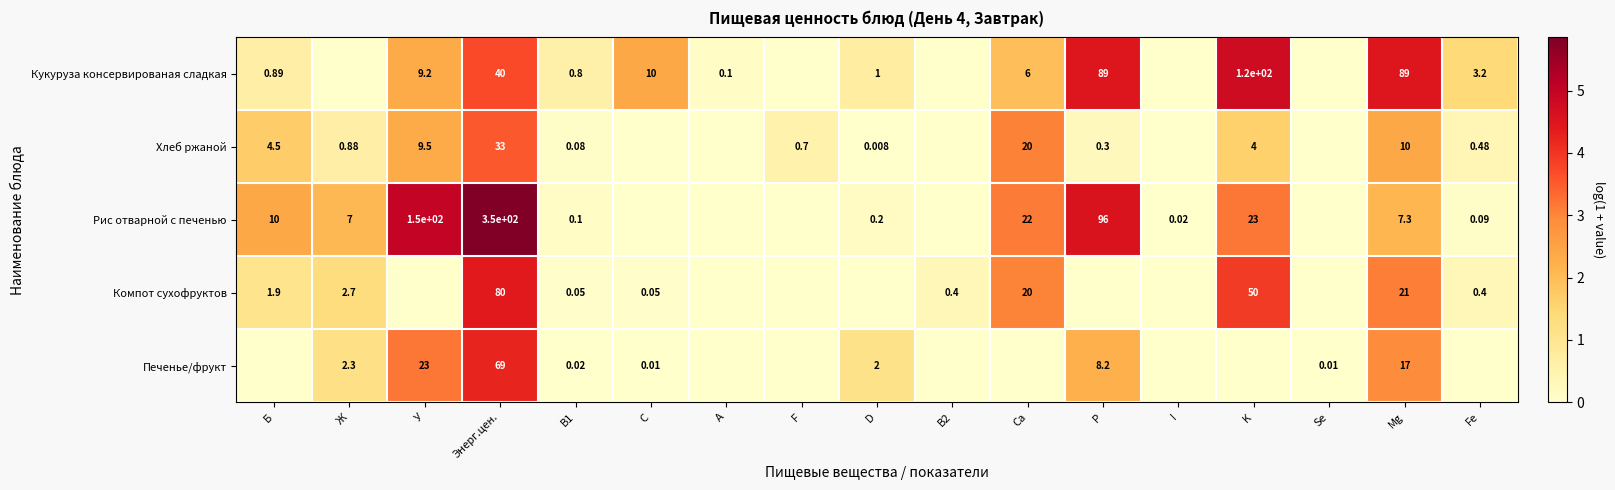

Rank the series at B1 from lowest to highest value.

Печенье/фрукт, Компот сухофруктов, Хлеб ржаной, Рис отварной с печенью, Кукуруза консервированая сладкая